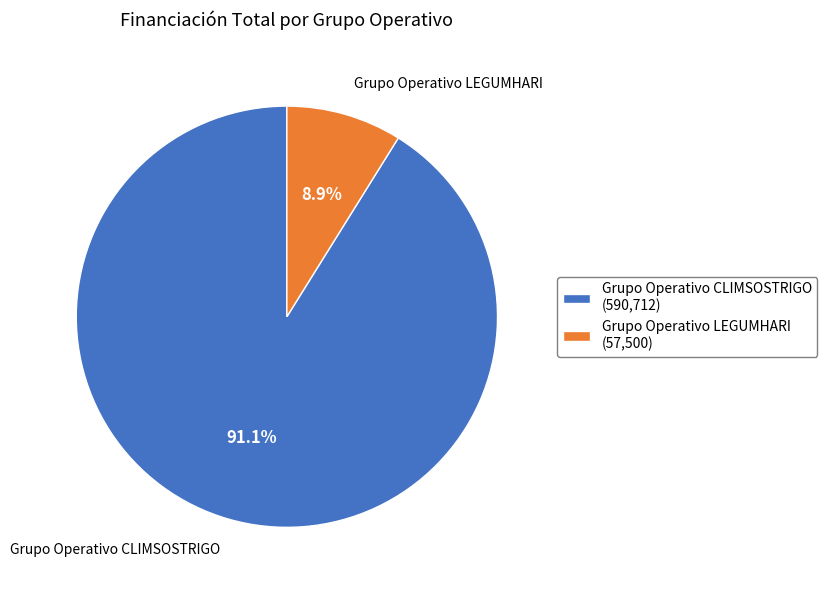

How many segments does this pie chart have?

2